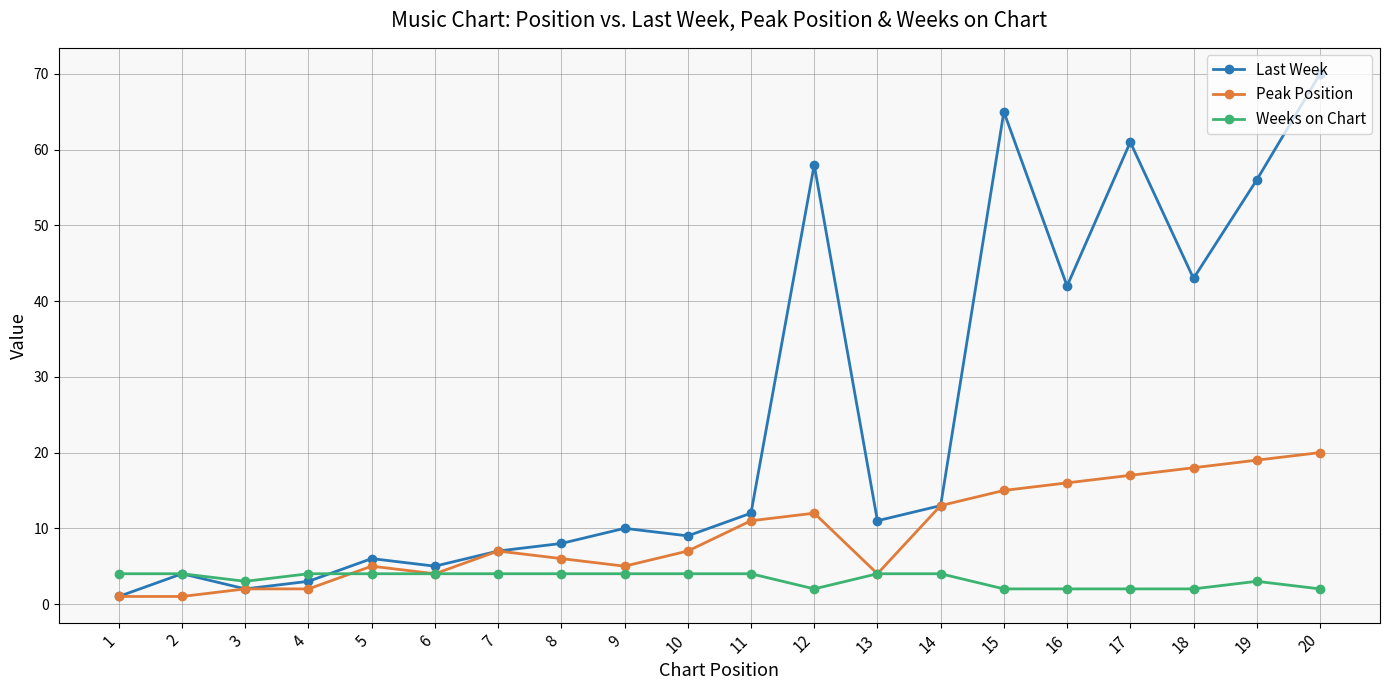

Reading left to right, transcribe all the data shown in this chart.

Last Week: 1=1	2=4	3=2	4=3	5=6	6=5	7=7	8=8	9=10	10=9	11=12	12=58	13=11	14=13	15=65	16=42	17=61	18=43	19=56	20=70
Peak Position: 1=1	2=1	3=2	4=2	5=5	6=4	7=7	8=6	9=5	10=7	11=11	12=12	13=4	14=13	15=15	16=16	17=17	18=18	19=19	20=20
Weeks on Chart: 1=4	2=4	3=3	4=4	5=4	6=4	7=4	8=4	9=4	10=4	11=4	12=2	13=4	14=4	15=2	16=2	17=2	18=2	19=3	20=2